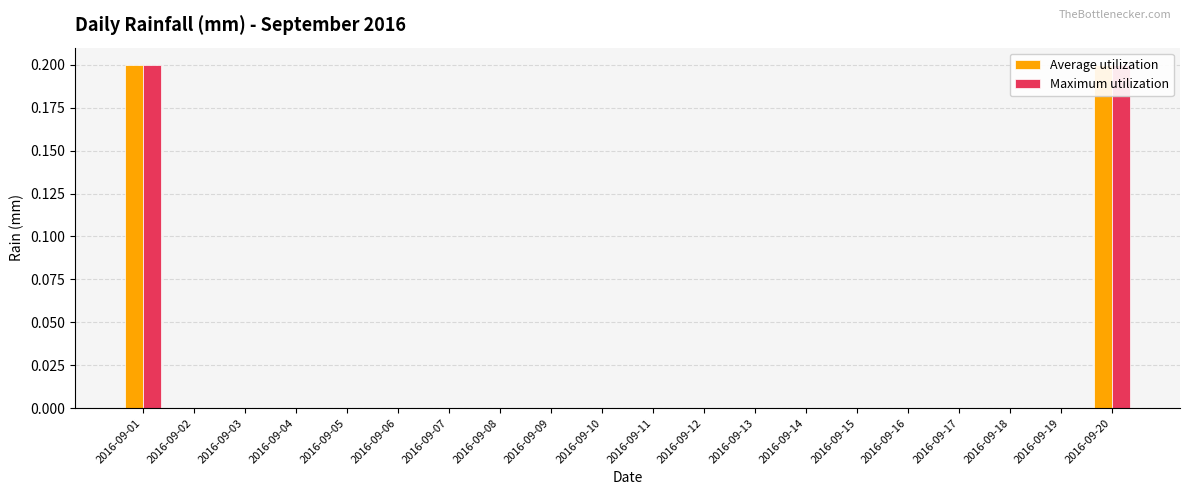

At which category is the sum across all series the highest?

2016-09-01